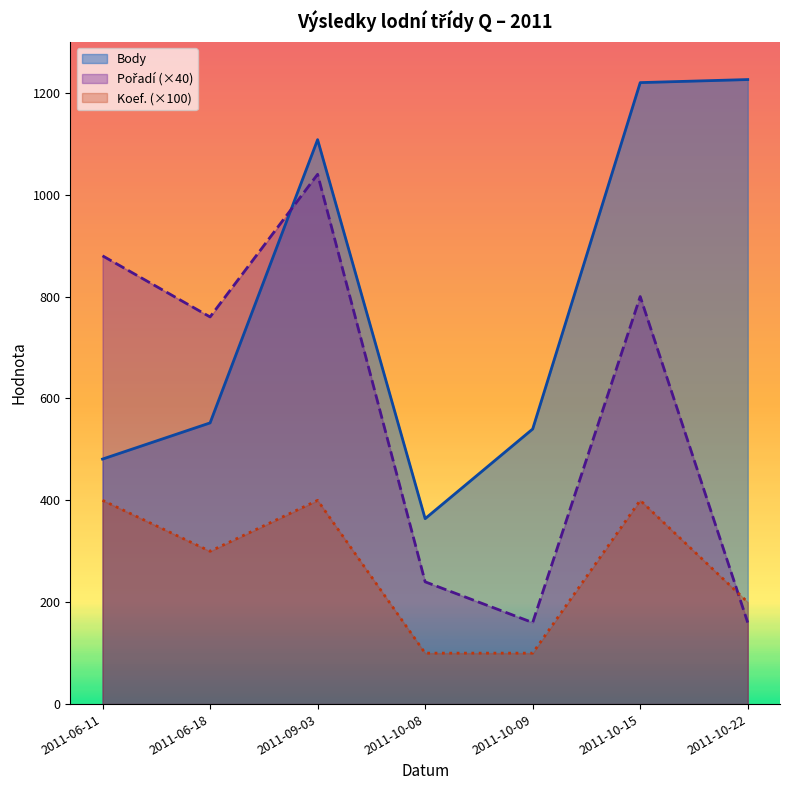

What are all the series names shown in the legend?

Body line, Pořadí×40 line, Koef.×100 line